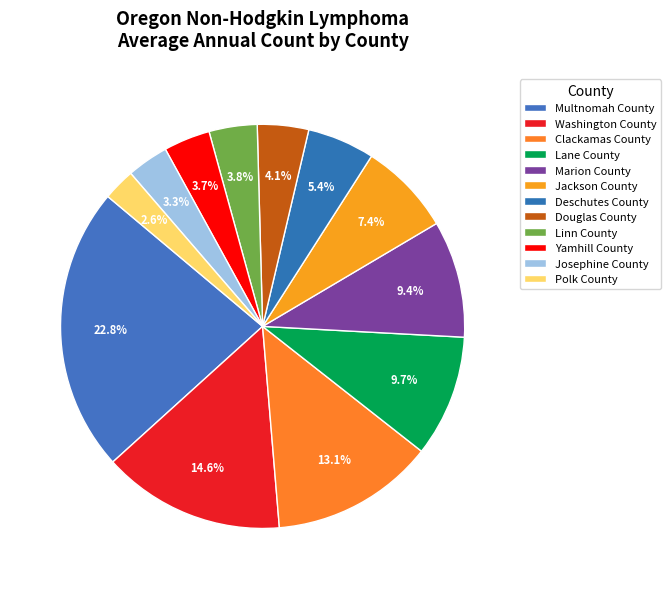

How many slices are in this pie chart?

12